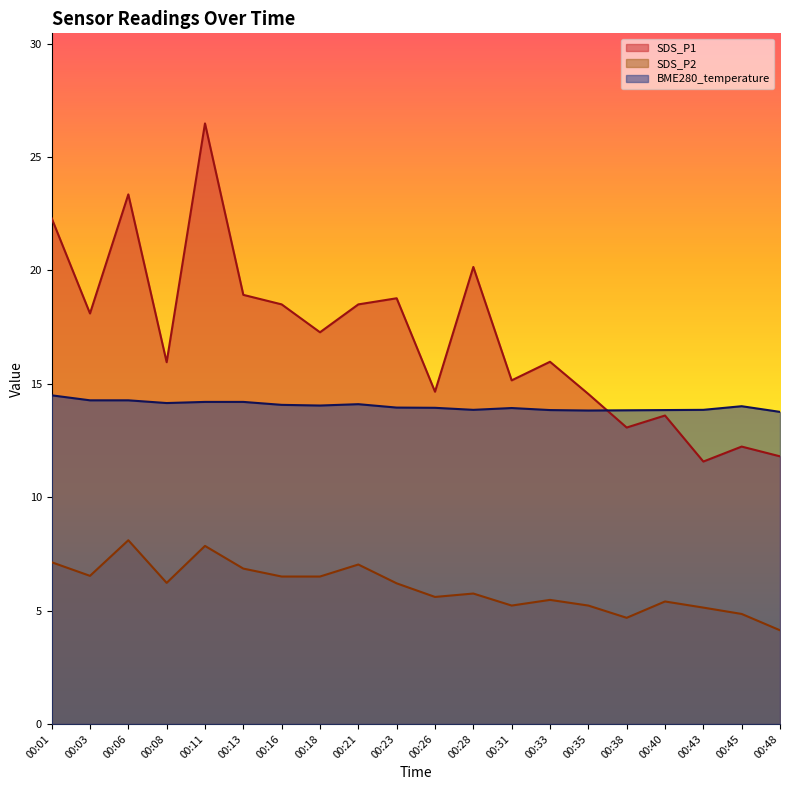

Where does the BME280_temperature series first go above 14?

00:01